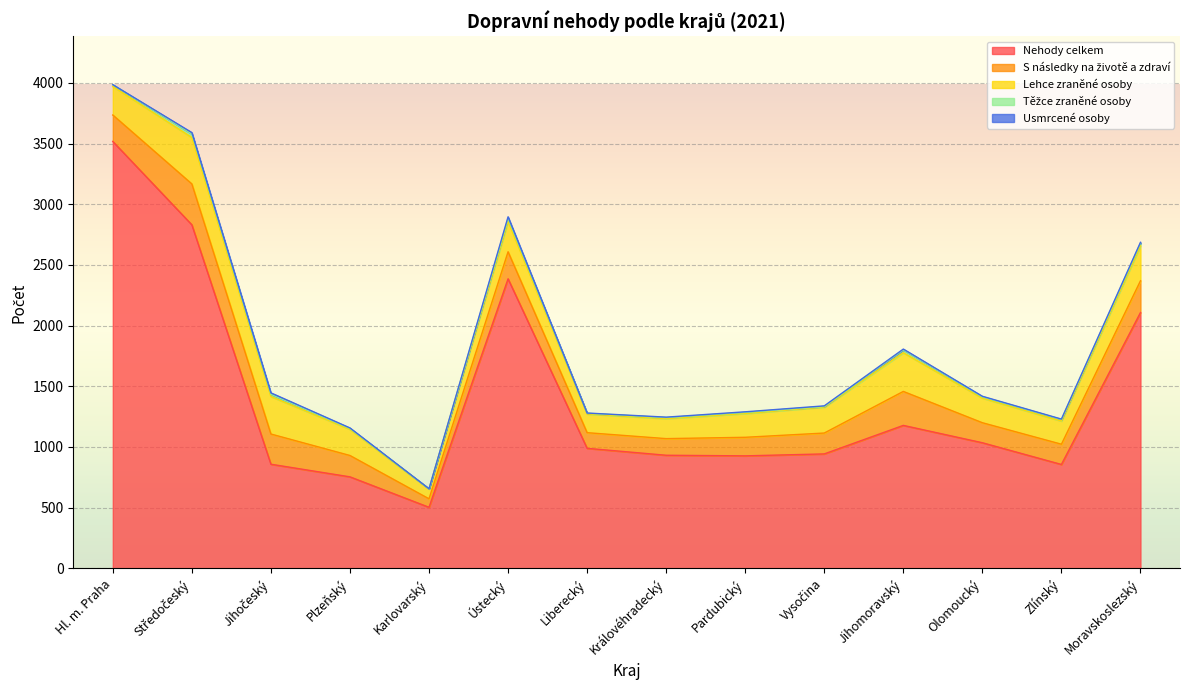

What is the difference between the Těžce zraněné osoby values at Středočeský and Jihočeský?

11